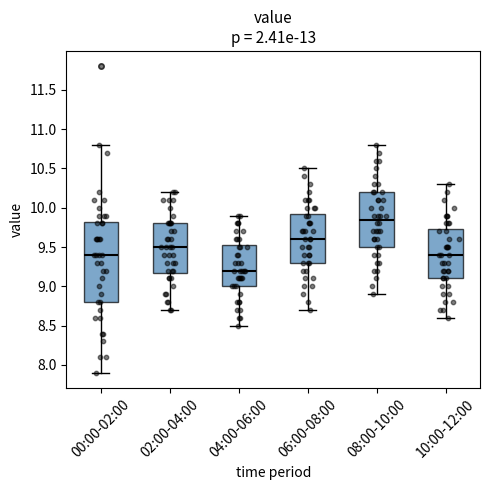

Which box is the tallest, from its lower edge to its upper edge?

00:00-02:00